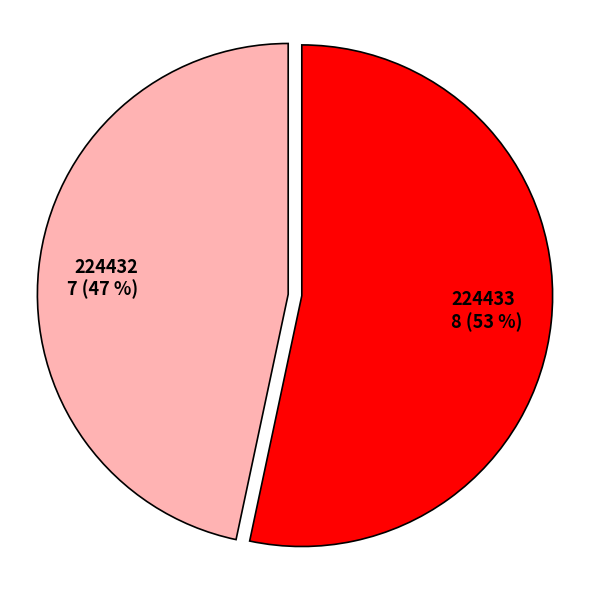

Combined, do 224432 and 224433 account for over 50%?

Yes